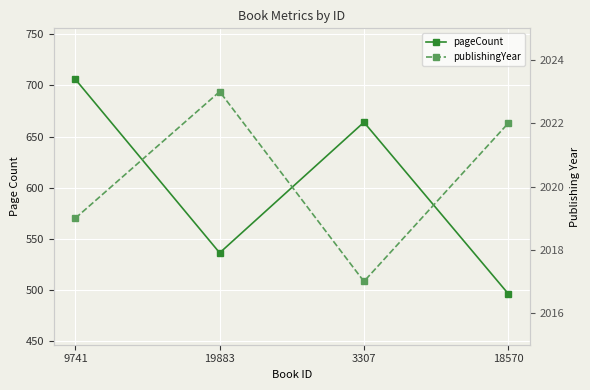

True or false: publishingYear and pageCount cross at least once.

False